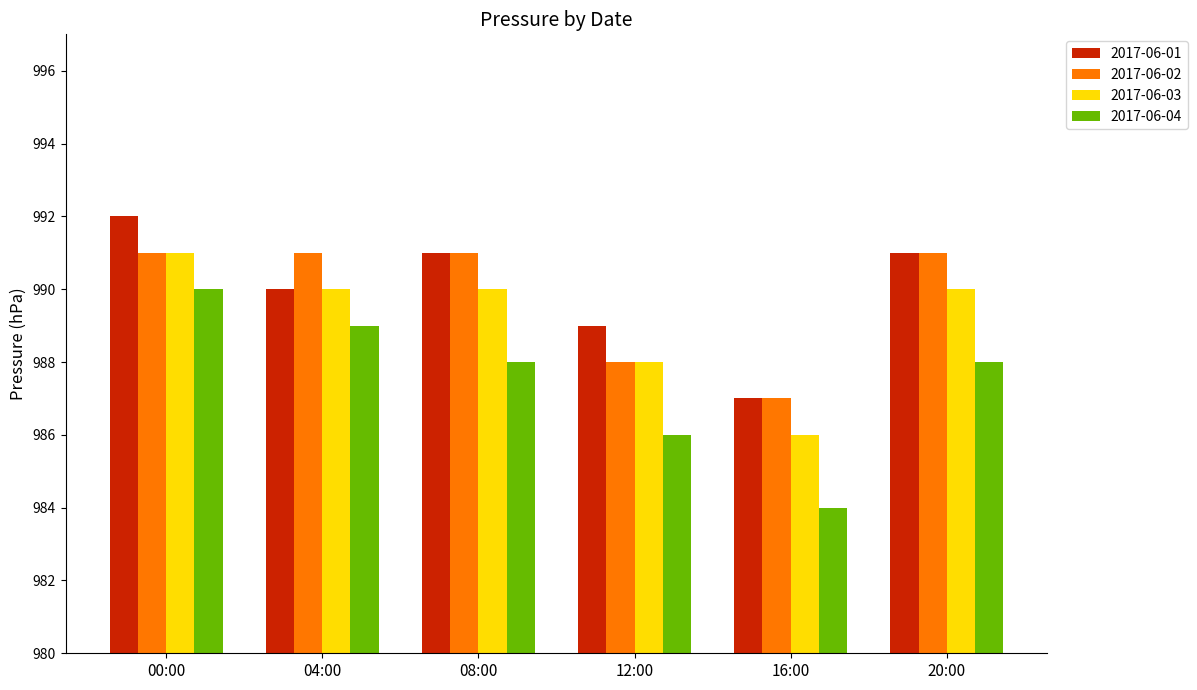

What is the difference between the maximum and second lowest values in the 2017-06-04 series?

4